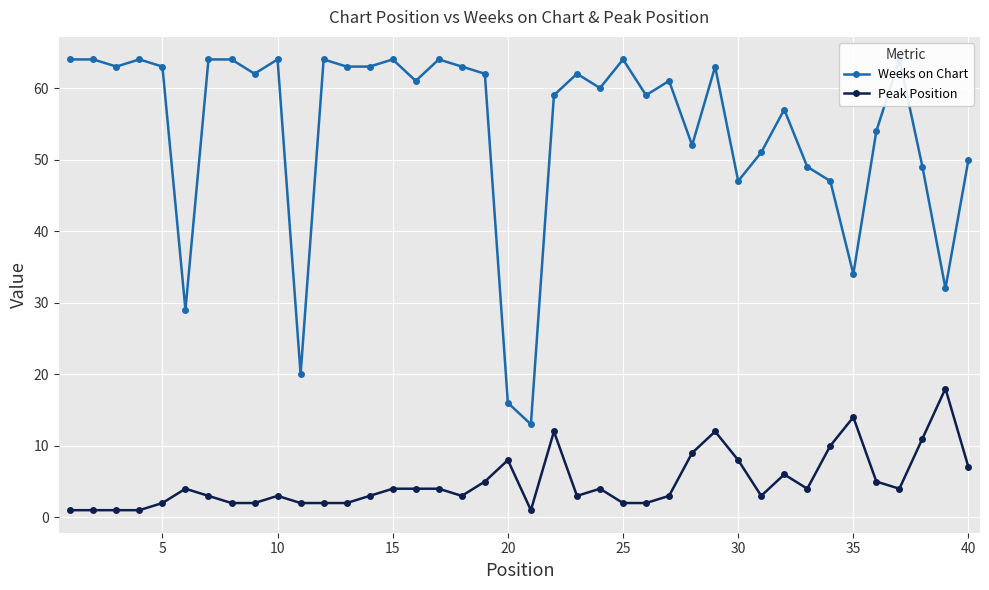

The value of Peak Position at 15 is 4. True or false?

True